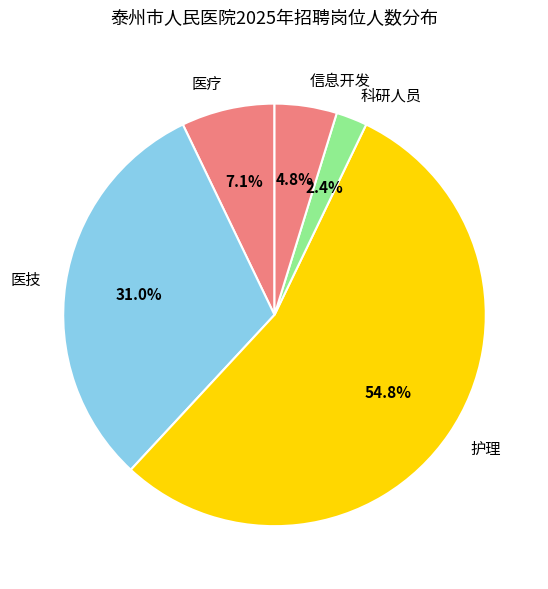

What is the ratio of the value at 护理 to the value at 医疗?

7.7